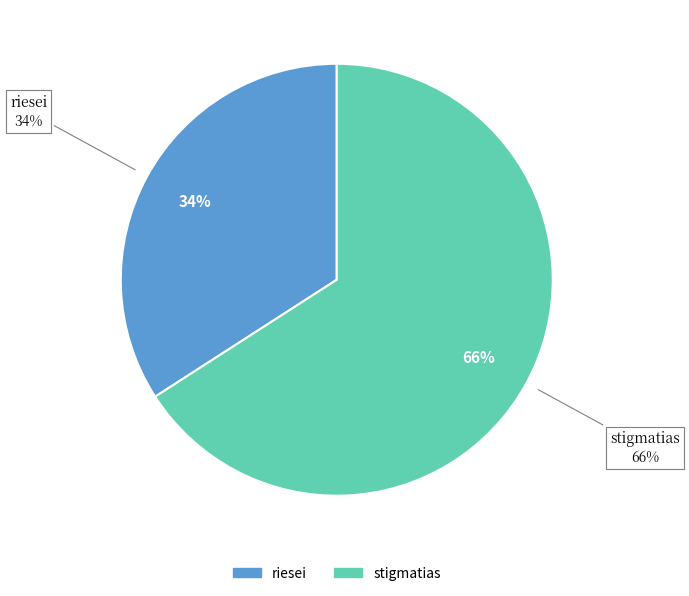

Approximately how many times larger is the value at riesei compared to stigmatias?

0.5